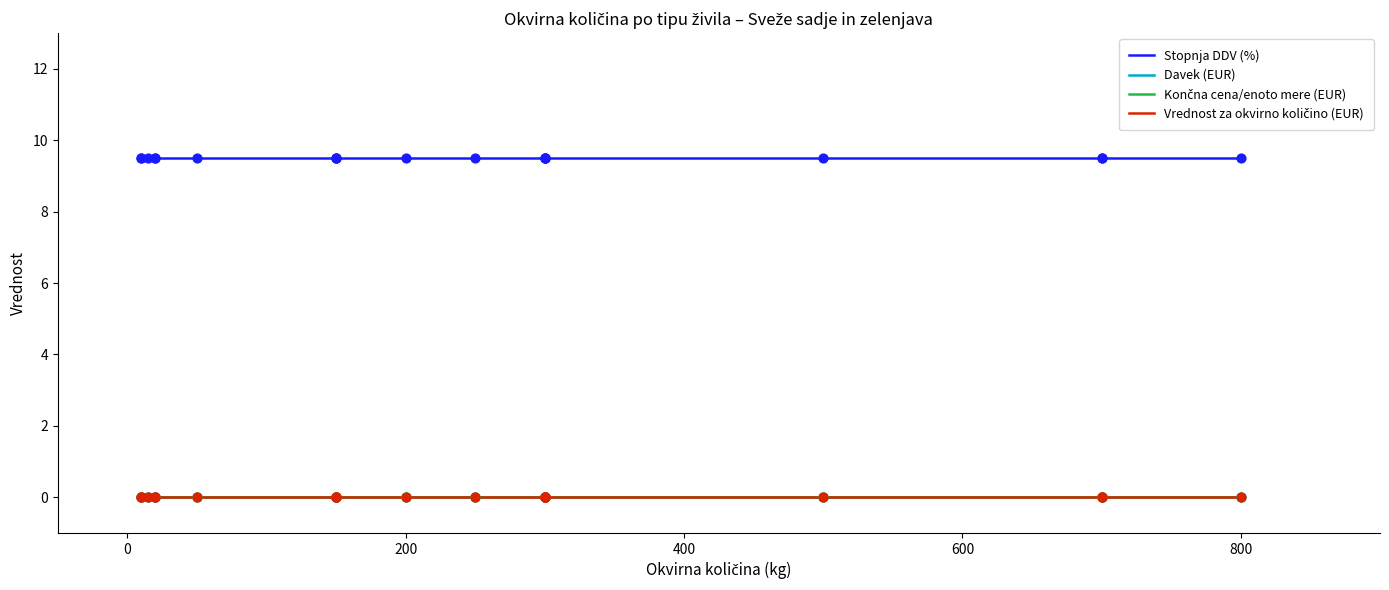

Which series has the largest total across all categories?

Stopnja DDV (%)